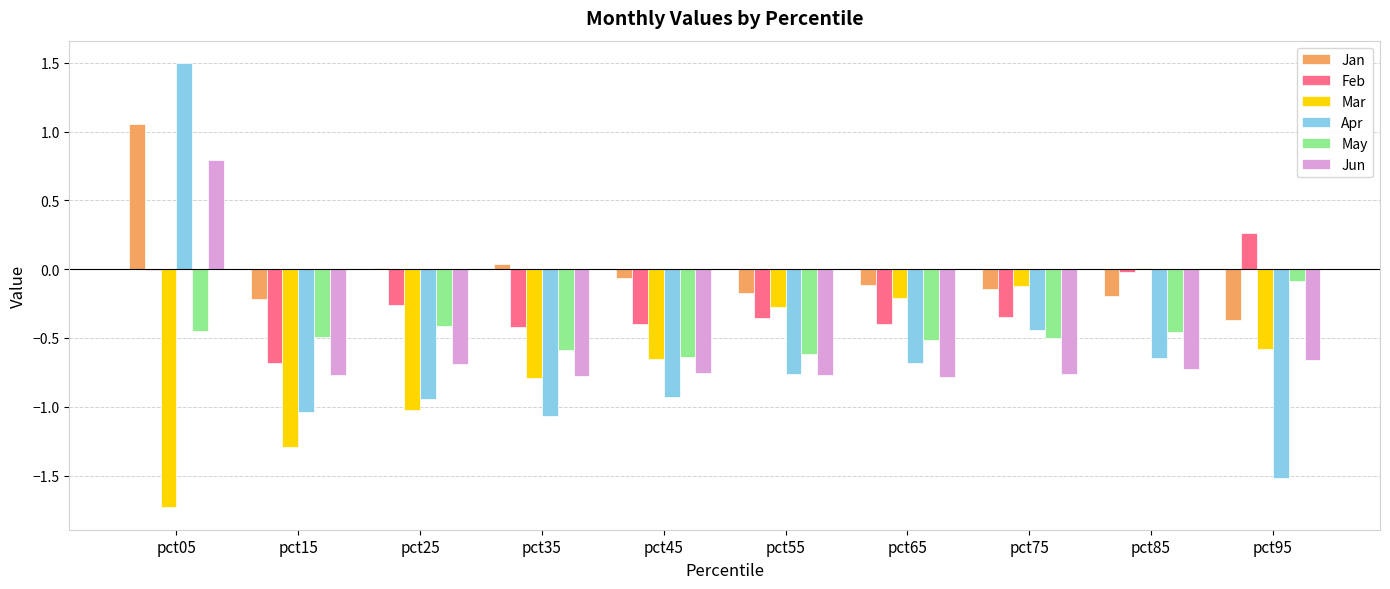

What is the maximum value shown in the chart?

1.5